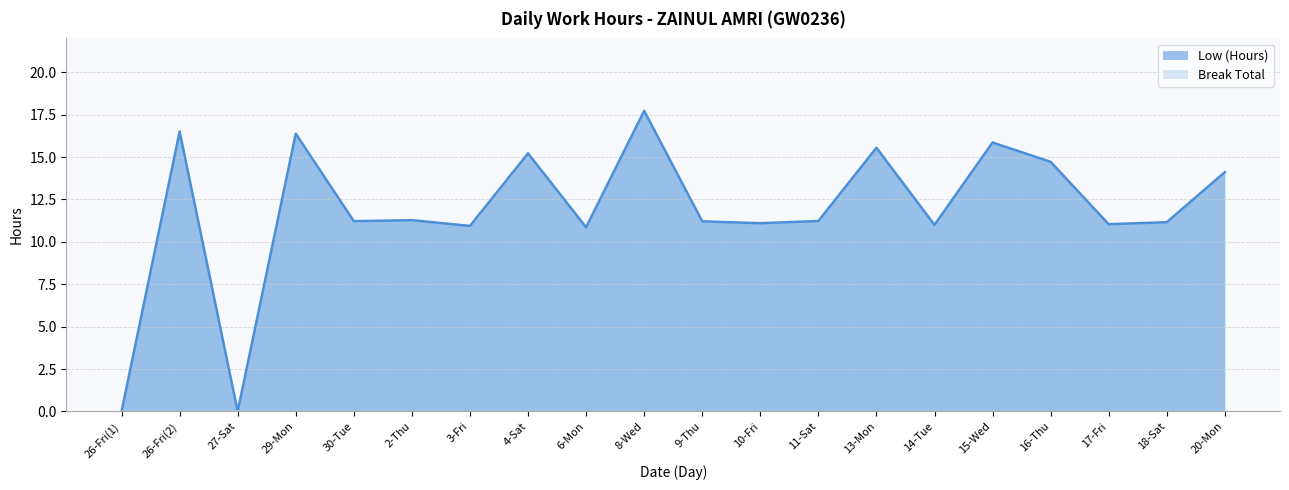

Does the chart have visible grid lines?

Yes